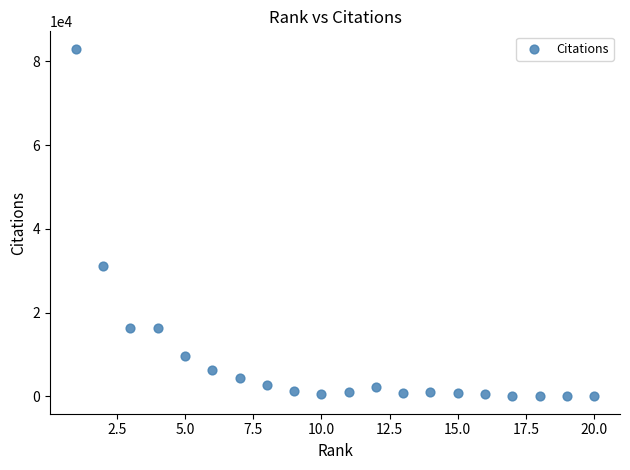

What Y value in the scatter plot is closest to 41496?

31146